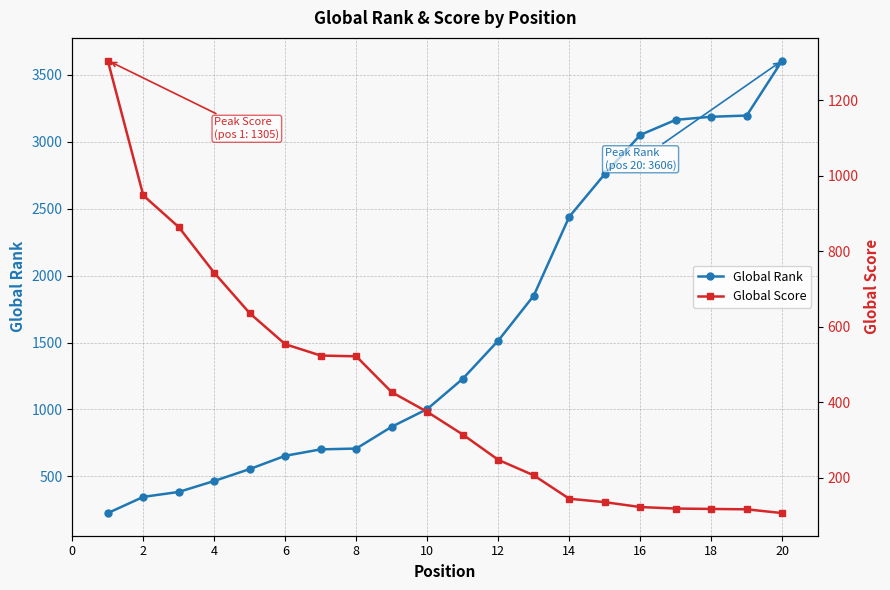

What is the maximum value for Global Rank?

3606